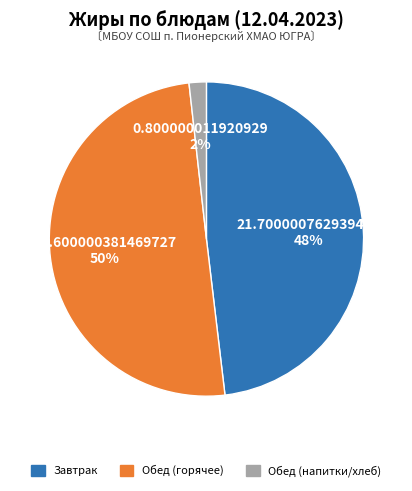

To the nearest percent, what is the average slice percentage?

33%